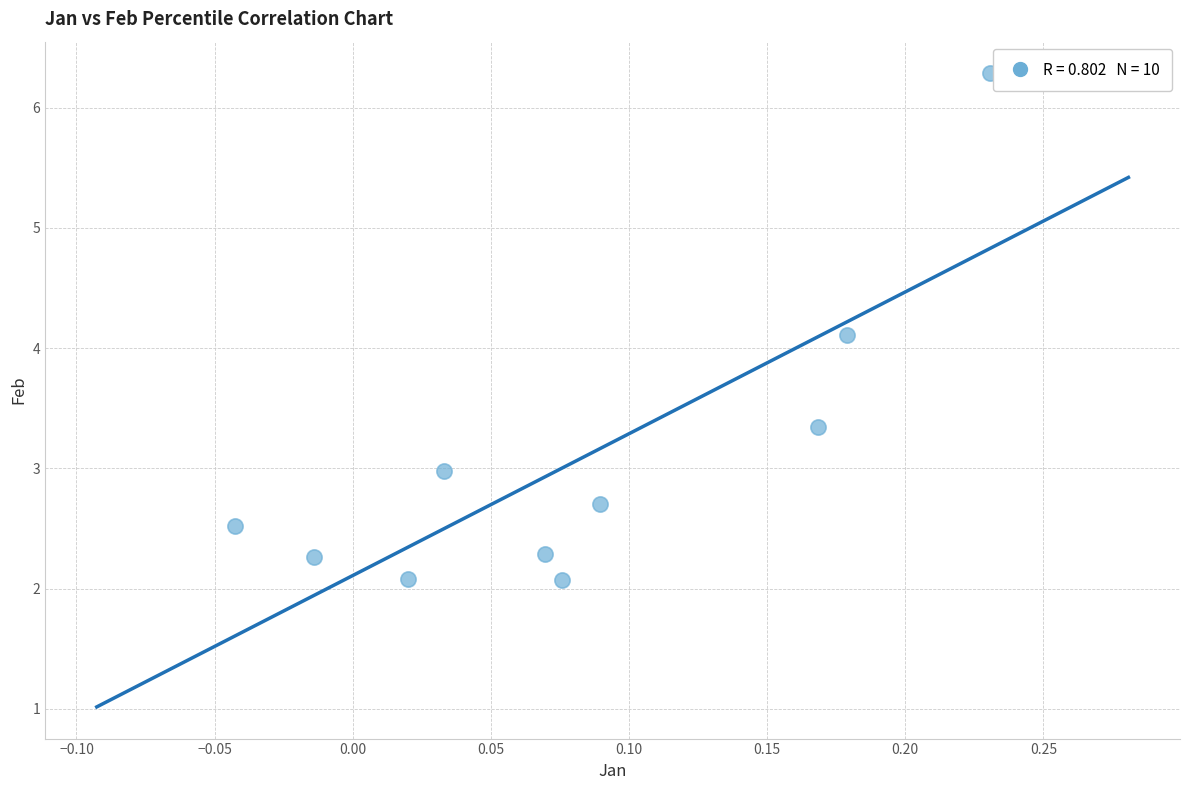

What is the range of X values (max minus min)?

0.3